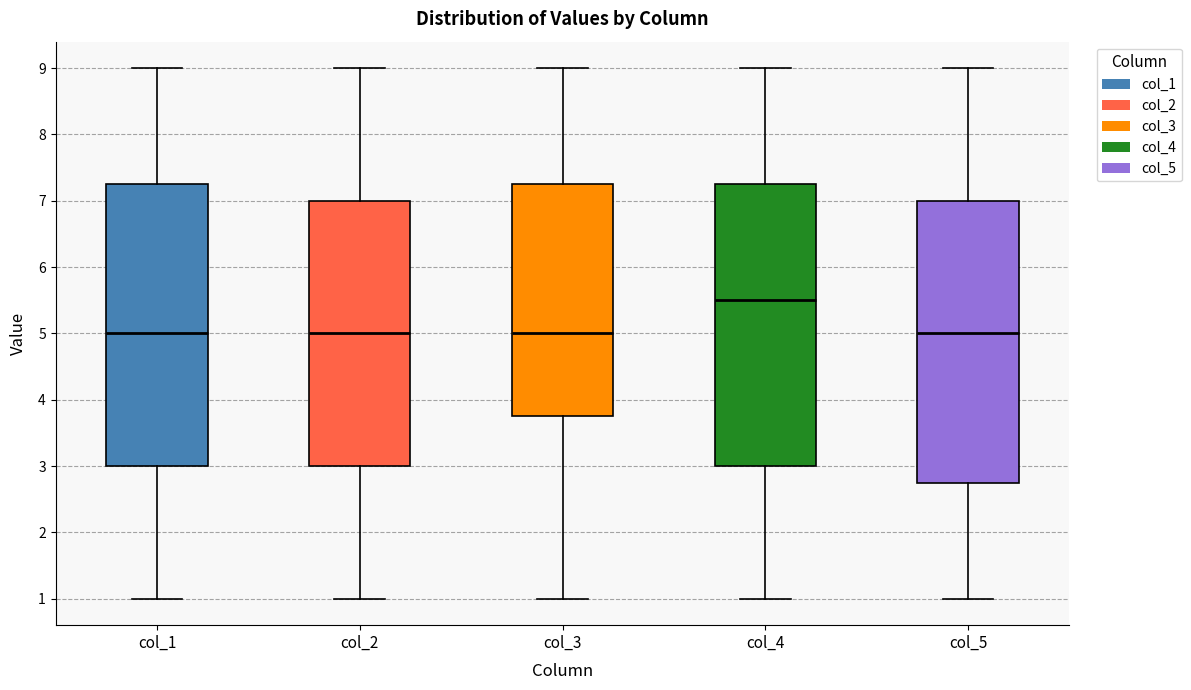

Where does the lower whisker of the box for col_3 end on the y-axis? The values are not printed on the chart, so give them approximately, as read against the axis.

1.0